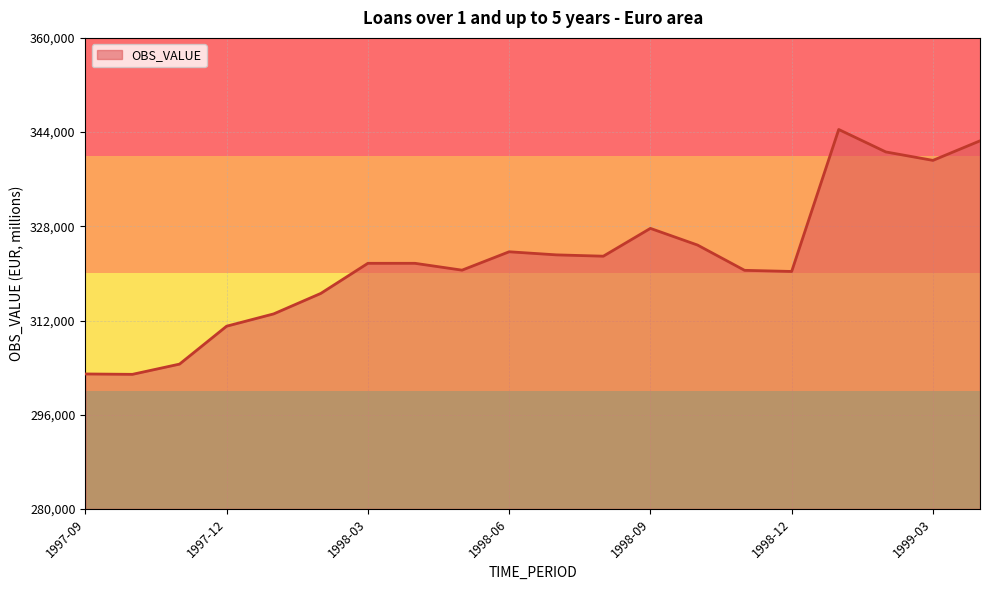

What is the greatest value displayed?

344441.8